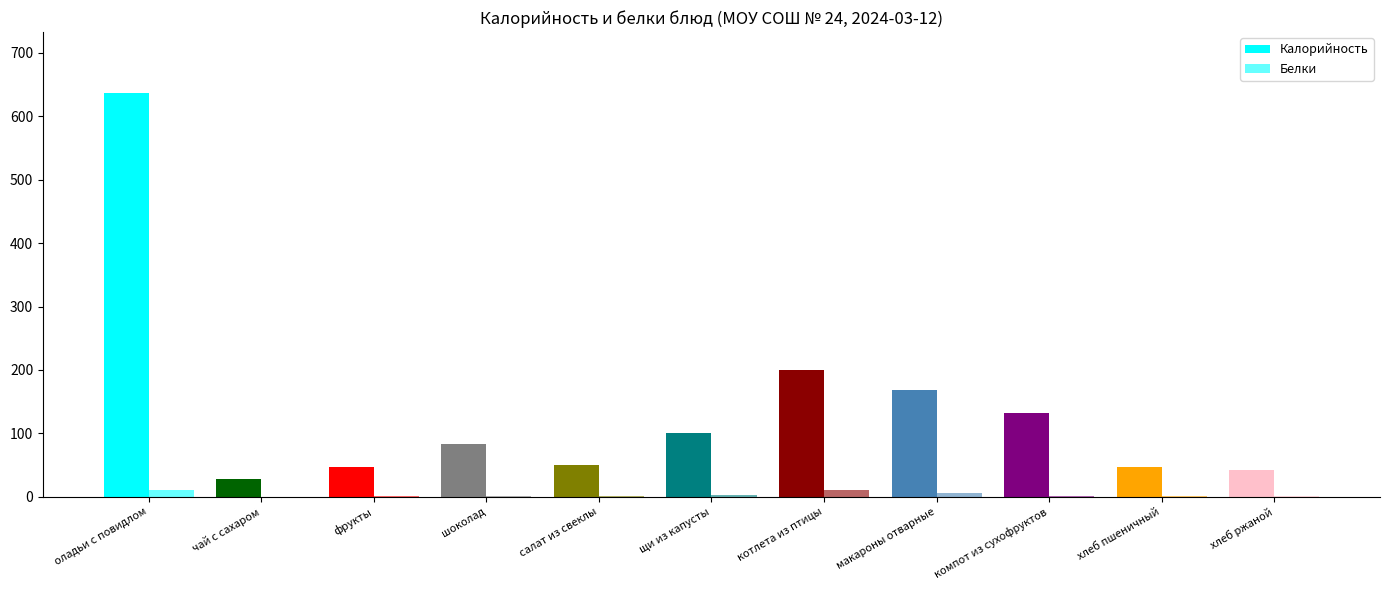

How many data points in Калорийность are above 82?

6